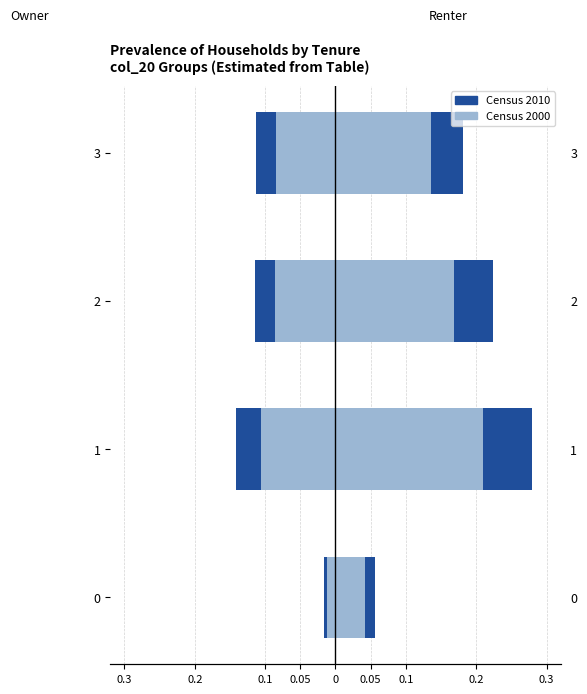

What is the minimum value for Census 2010?

-0.1